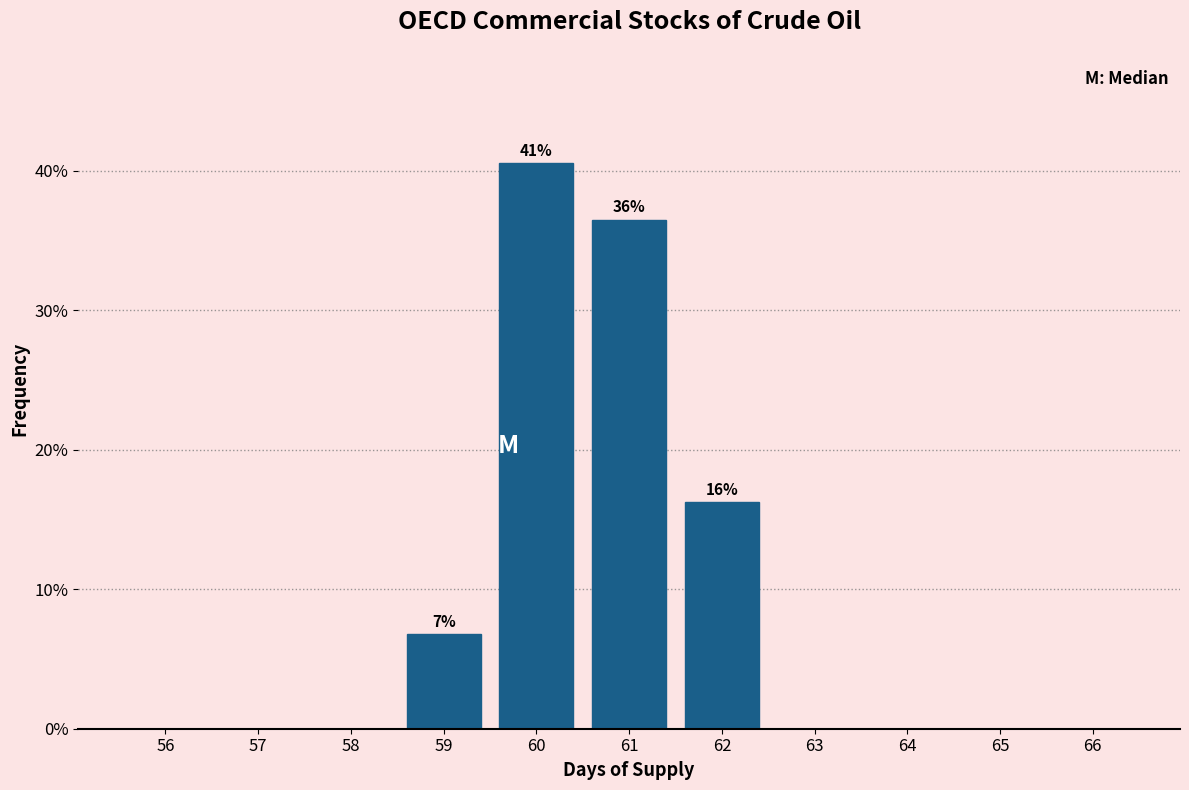

Reading left to right, what are all the values shown in this chart?

56=0.0	57=0.0	58=0.0	59=6.8	60=40.5	61=36.5	62=16.2	63=0.0	64=0.0	65=0.0	66=0.0